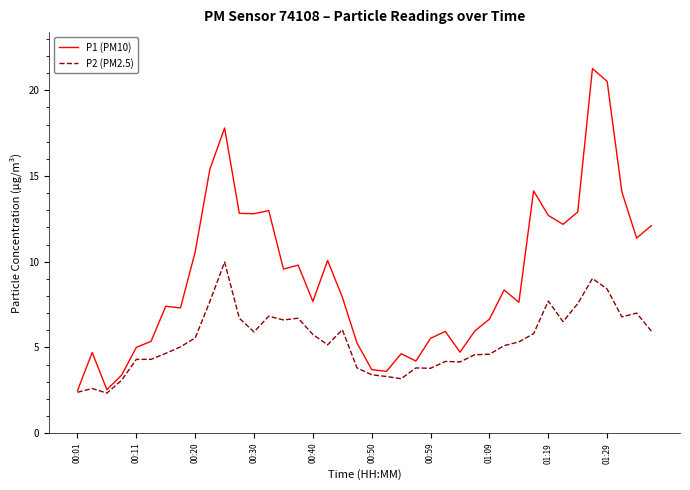

Rank the series by their average value, from lowest to highest.

P2 (PM2.5), P1 (PM10)